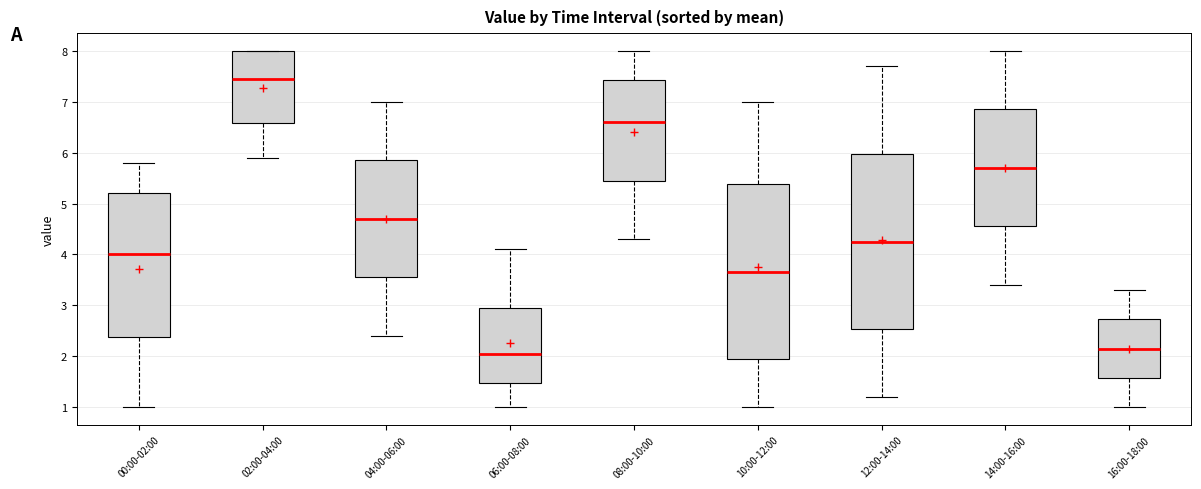

Where does the median line of the box for 04:00-06:00 sit on the y-axis? The values are not printed on the chart, so give them approximately, as read against the axis.

4.7